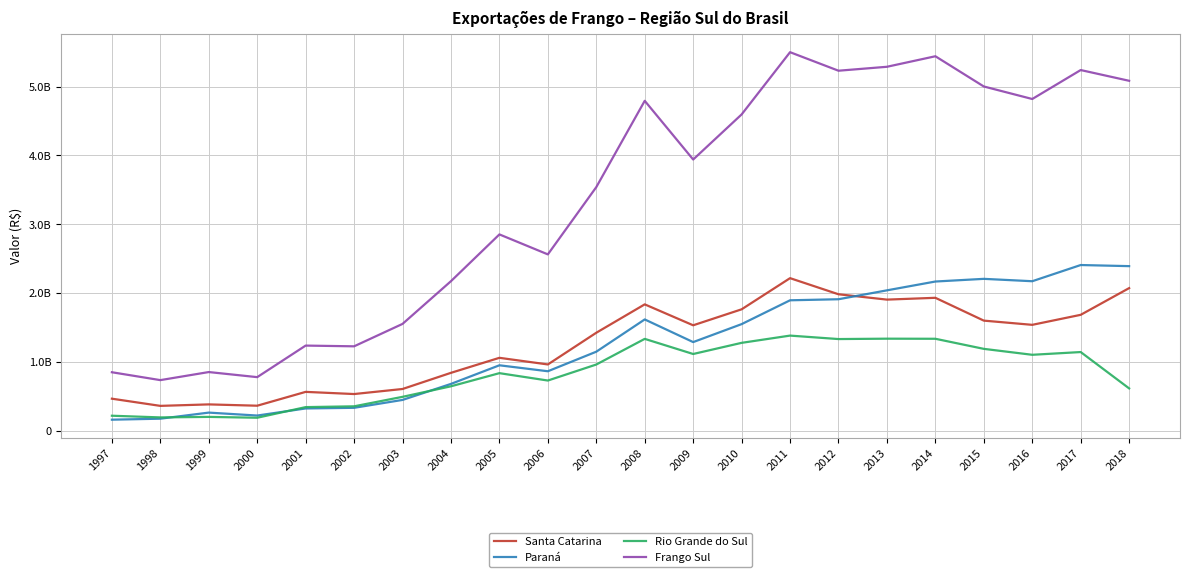

Is this an area chart (filled region under the line)?

No